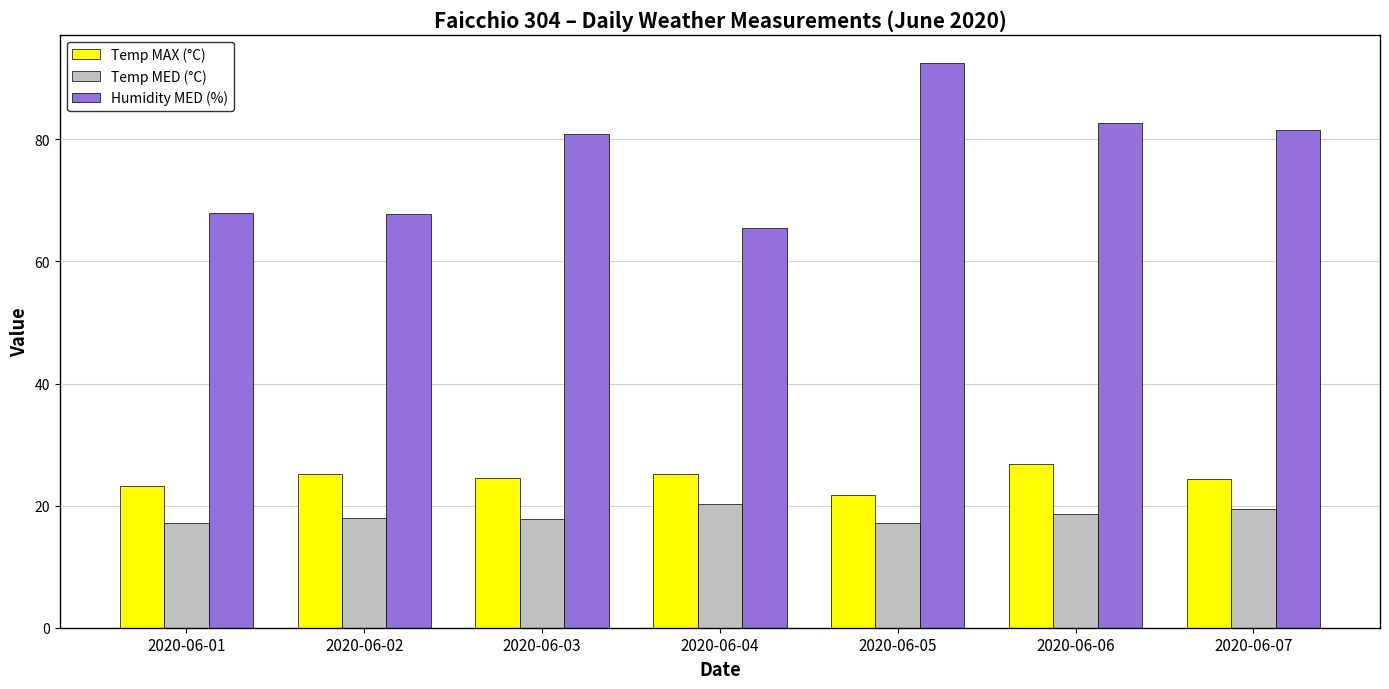

What is the minimum value shown in the chart?

17.1